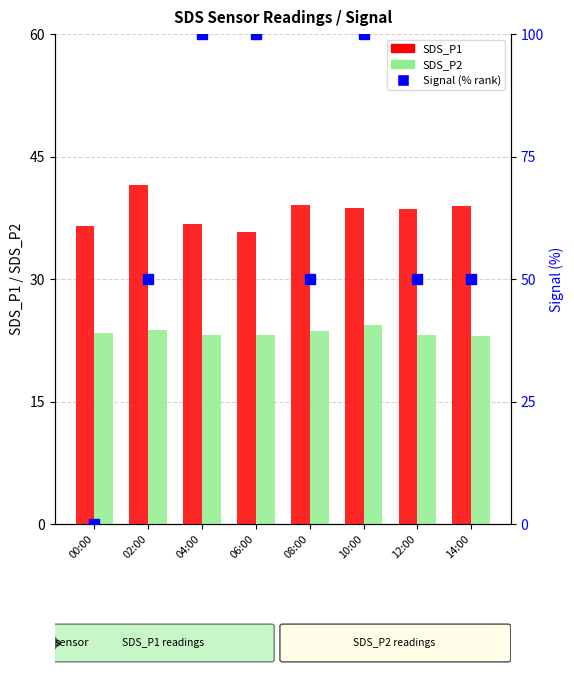

Which series has the largest total across all categories?

Signal (% rank)